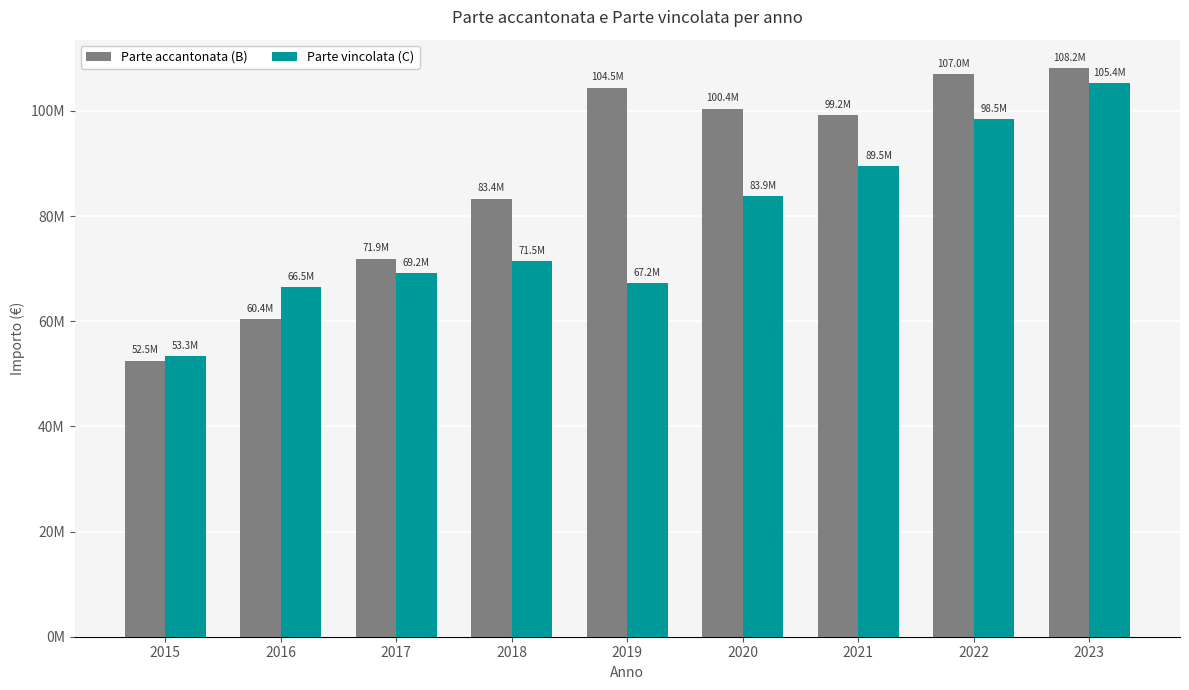

Reading left to right, extract all data points from this chart.

Parte accantonata (B): 52505614.9	60381167.9	71896176.0	83351915.2	104463972.0	100431225.7	99188875.7	107022001.2	108157167.9
Parte vincolata (C): 53312916.7	66533492.1	69175120.1	71468231.0	67243086.5	83851169.9	89530177.0	98506149.3	105368288.3